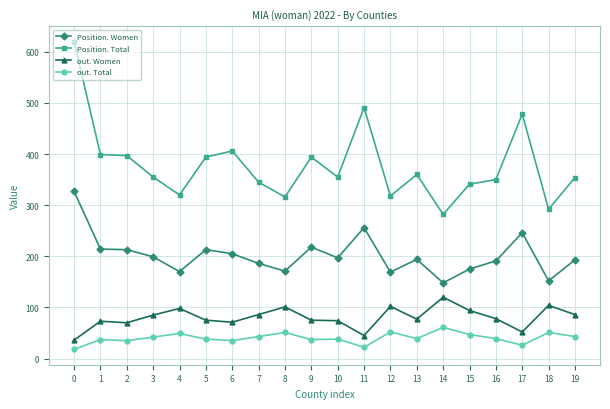

Which series has the widest spread of values?

Position. Total